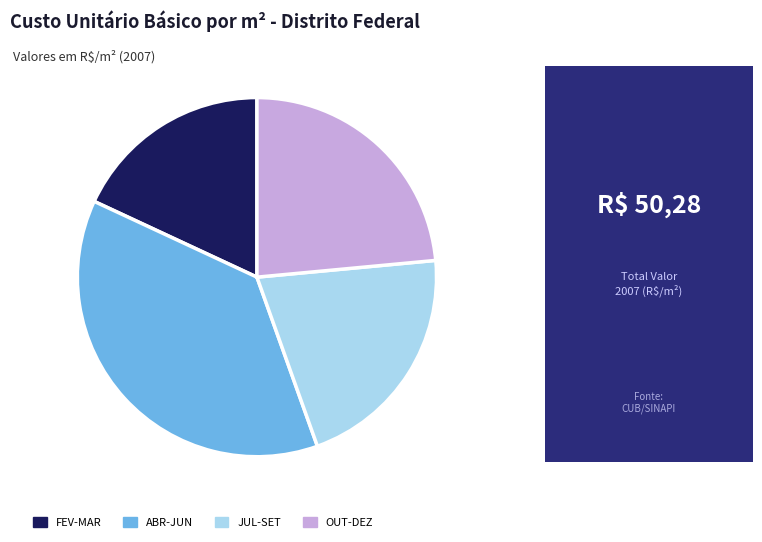

Combined, do OUT-DEZ and ABR-JUN account for over 50%?

Yes